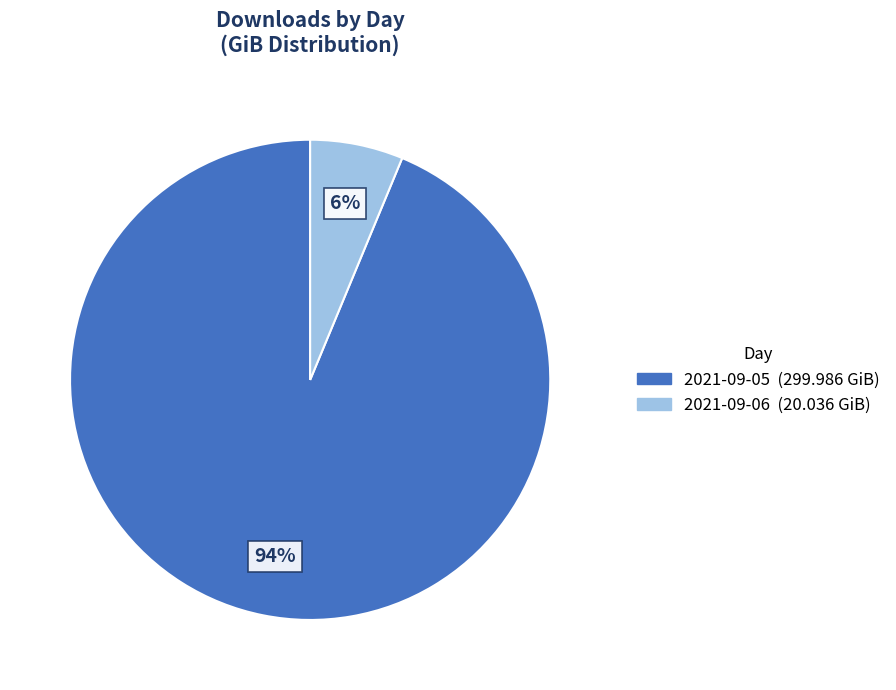

To the nearest percent, what is the average slice percentage?

50%